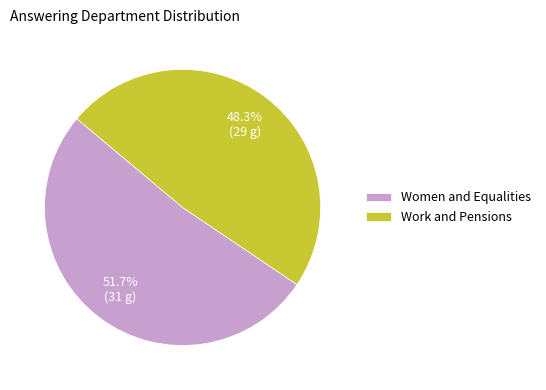

Which slice is the largest?

Women and Equalities